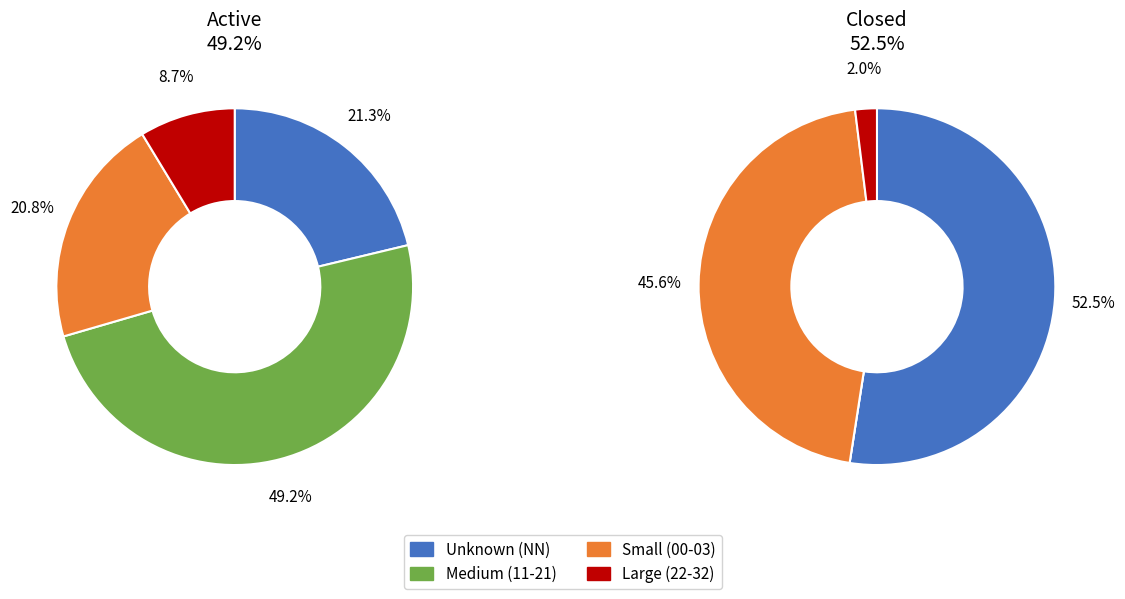

Which category has the biggest portion of the pie?

NN